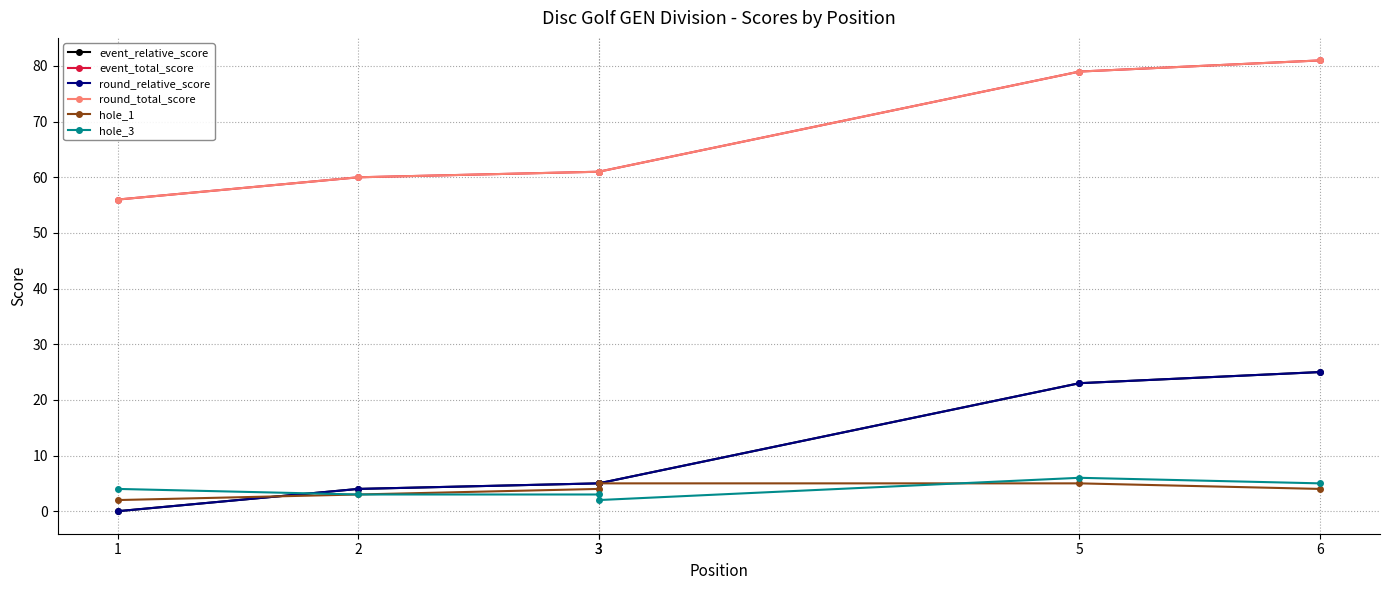

What is the value of the hole_3 point at the 1st from the left?

4